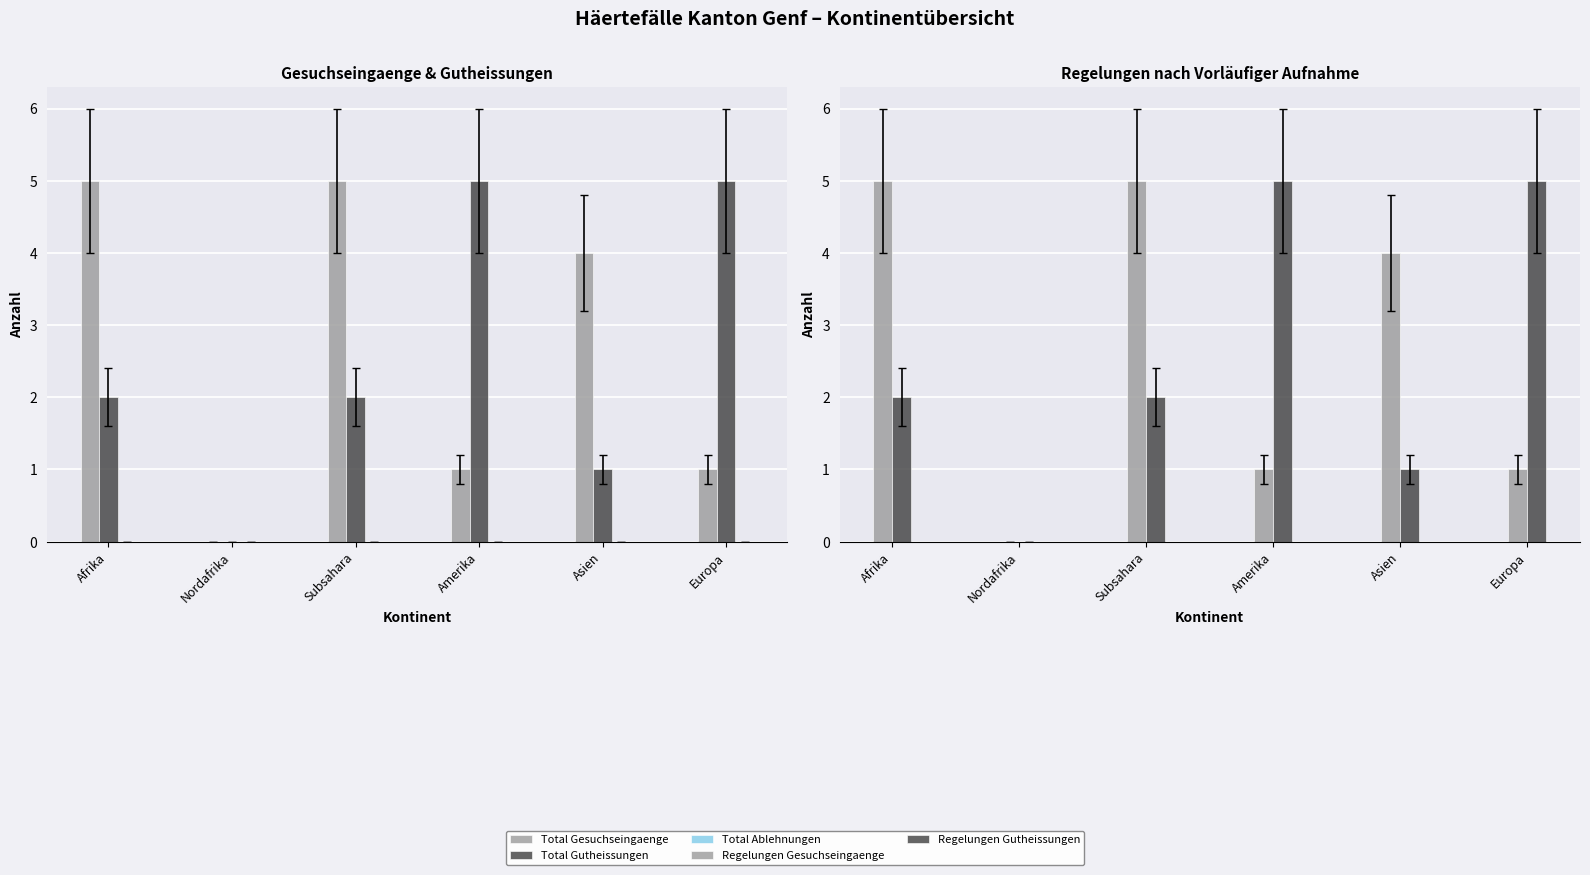

Which category has the highest value in the Total Gesuchseingaenge series?

Afrika